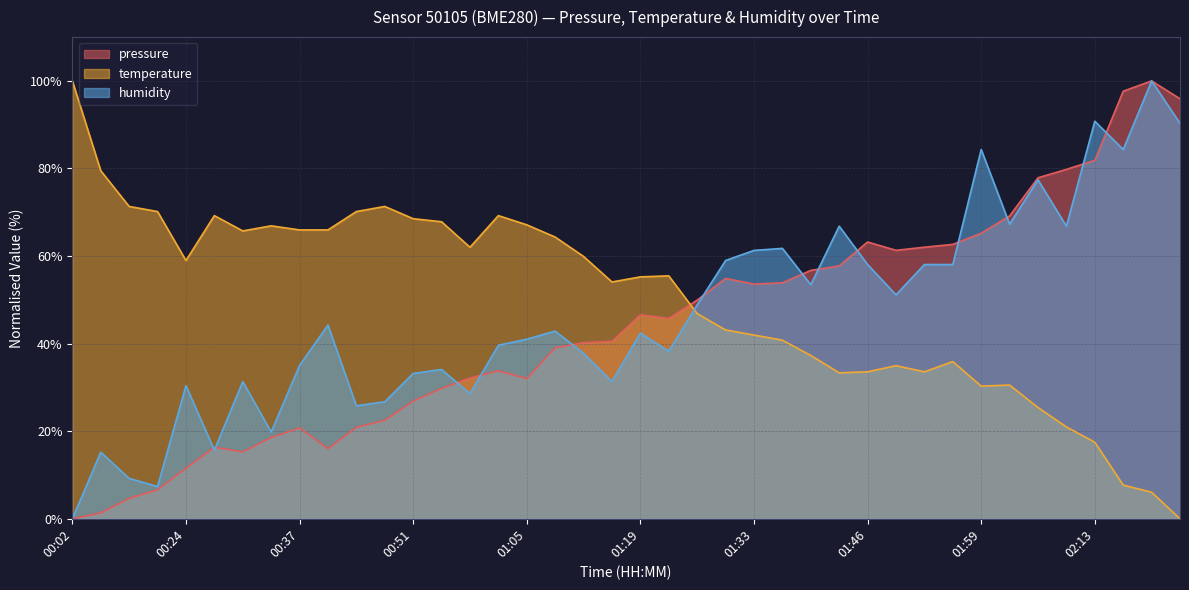

Reading left to right, what are all the values shown in this chart?

pressure: 00:02=0.0	00:07=1.3	00:17=4.7	00:21=6.6	00:24=11.5	00:28=16.3	00:31=15.3	00:34=18.6	00:37=20.8	00:41=16.0	00:44=20.9	00:48=22.5	00:51=26.9	00:55=29.8	00:58=32.2	01:02=33.8	01:05=32.0	01:09=39.1	01:13=40.2	01:16=40.6	01:19=46.6	01:23=45.8	01:26=49.9	01:29=54.9	01:33=53.6	01:36=53.9	01:40=56.7	01:43=57.7	01:46=63.2	01:49=61.3	01:52=62.0	01:56=62.7	01:59=65.2	02:03=69.2	02:06=77.9	02:09=79.8	02:13=81.9	02:27=97.6	02:34=100.0	02:37=95.9
temperature: 00:02=100.0	00:07=79.5	00:17=71.3	00:21=70.2	00:24=59.0	00:28=69.2	00:31=65.7	00:34=66.9	00:37=66.0	00:41=66.0	00:44=70.2	00:48=71.3	00:51=68.5	00:55=67.8	00:58=62.0	01:02=69.2	01:05=67.1	01:09=64.3	01:13=59.9	01:16=54.1	01:19=55.2	01:23=55.5	01:26=46.9	01:29=43.1	01:33=42.0	01:36=40.8	01:40=37.3	01:43=33.3	01:46=33.6	01:49=35.0	01:52=33.6	01:56=35.9	01:59=30.3	02:03=30.5	02:06=25.4	02:09=21.0	02:13=17.5	02:27=7.7	02:34=6.1	02:37=0.0
humidity: 00:02=0.0	00:07=15.2	00:17=9.2	00:21=7.4	00:24=30.4	00:28=15.7	00:31=31.3	00:34=19.8	00:37=35.0	00:41=44.2	00:44=25.8	00:48=26.7	00:51=33.2	00:55=34.1	00:58=28.6	01:02=39.6	01:05=41.0	01:09=42.9	01:13=37.8	01:16=31.3	01:19=42.4	01:23=38.2	01:26=48.8	01:29=59.0	01:33=61.3	01:36=61.8	01:40=53.5	01:43=66.8	01:46=58.1	01:49=51.2	01:52=58.1	01:56=58.1	01:59=84.3	02:03=67.3	02:06=77.4	02:09=66.8	02:13=90.8	02:27=84.3	02:34=100.0	02:37=90.3